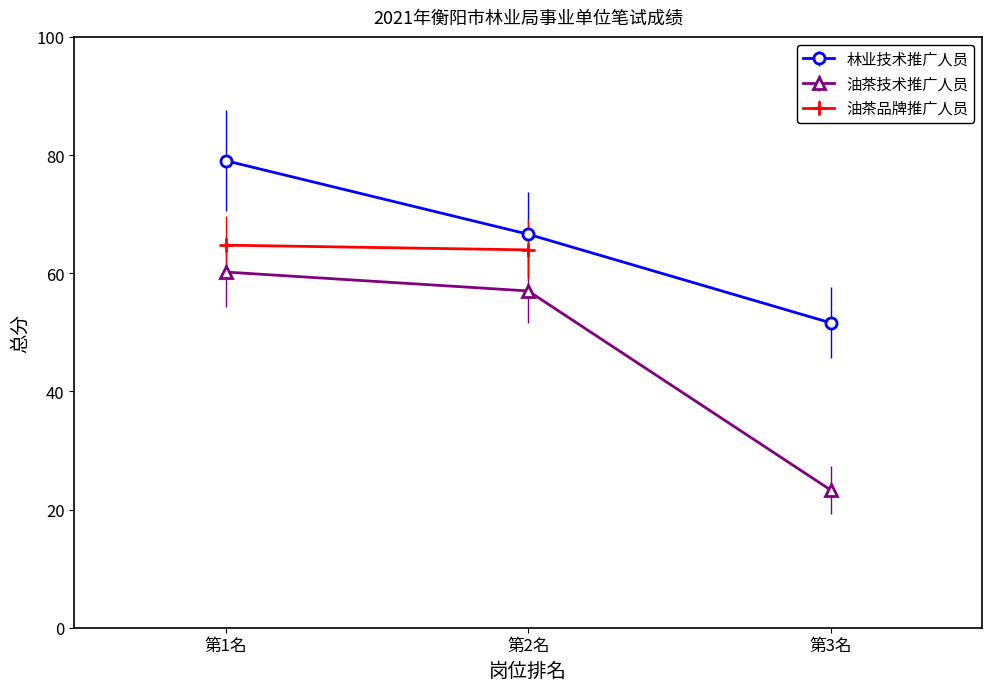

Is the value of 油茶技术推广人员 at 第2名 greater than the value of 林业技术推广人员 at 第3名?

Yes